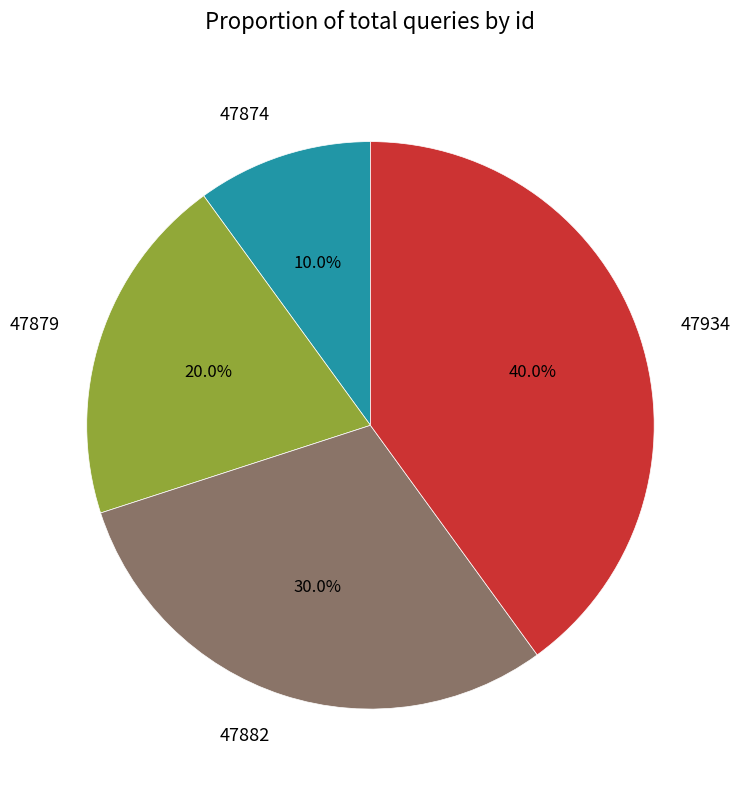

Count the number of slices in the pie.

4